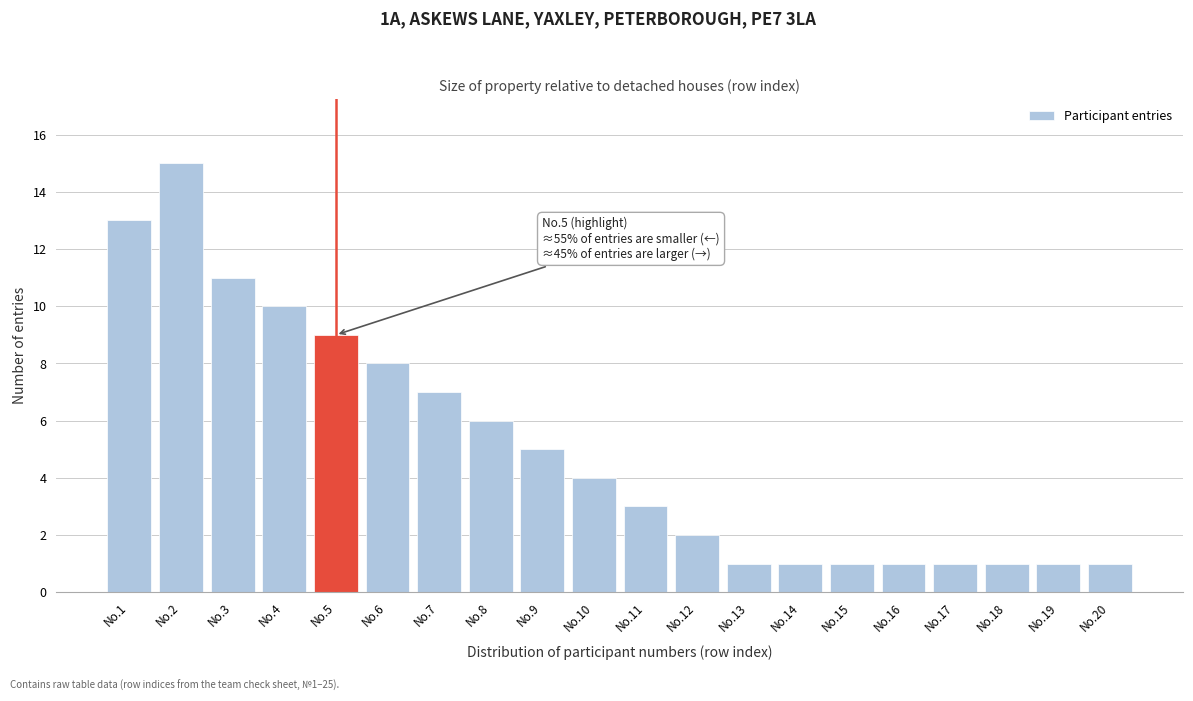

Reading left to right, what are all the values shown in this chart?

No.1=13	No.2=15	No.3=11	No.4=10	No.5=9	No.6=8	No.7=7	No.8=6	No.9=5	No.10=4	No.11=3	No.12=2	No.13=1	No.14=1	No.15=1	No.16=1	No.17=1	No.18=1	No.19=1	No.20=1